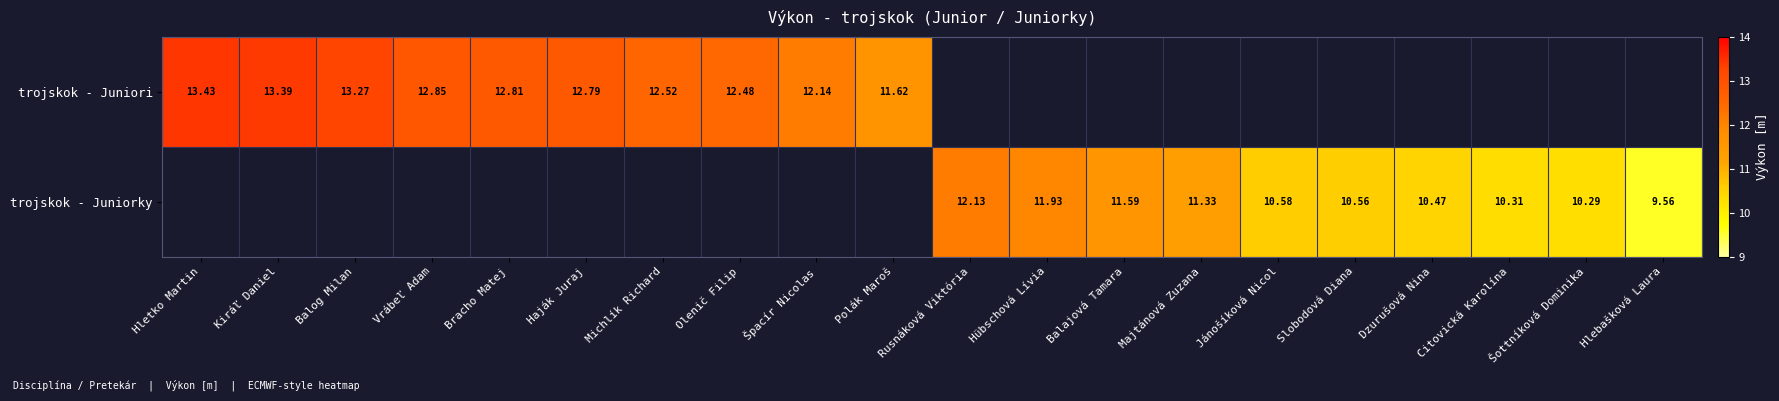

Is the value of trojskok - Juniori at Balog Milan greater than the value of trojskok - Juniorky at Balajová Tamara?

Yes